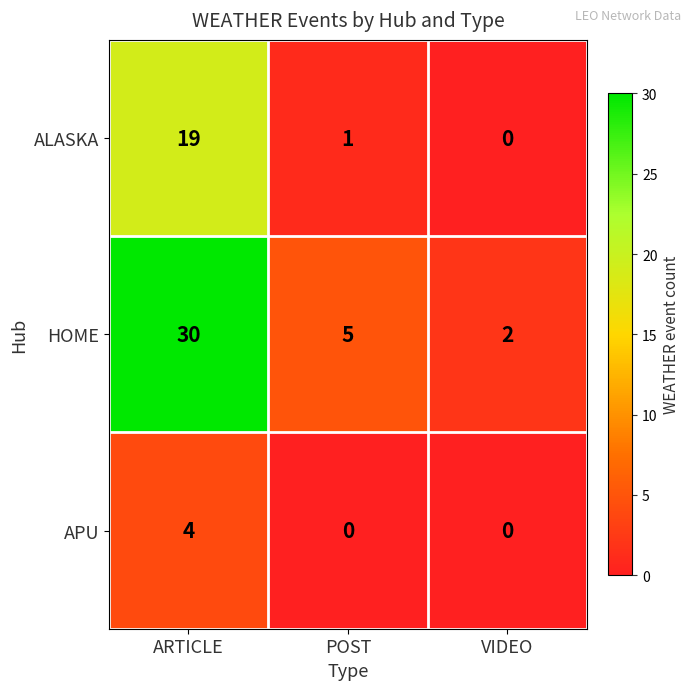

What is the greatest value displayed?

30